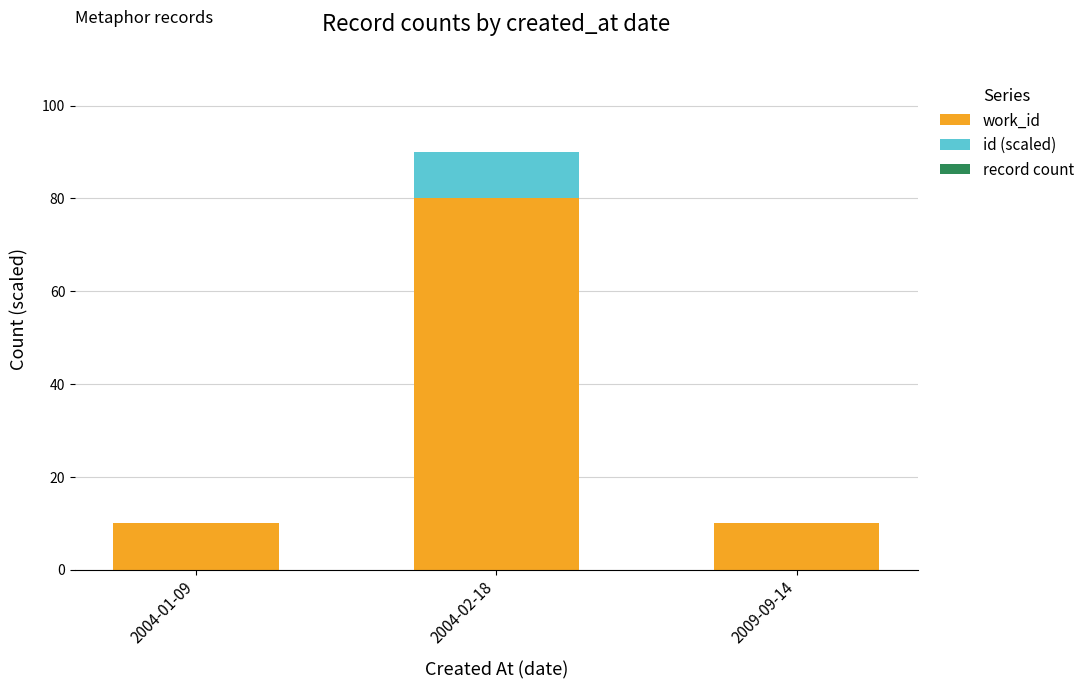

What is the total value across all series at 2009-09-14?

10